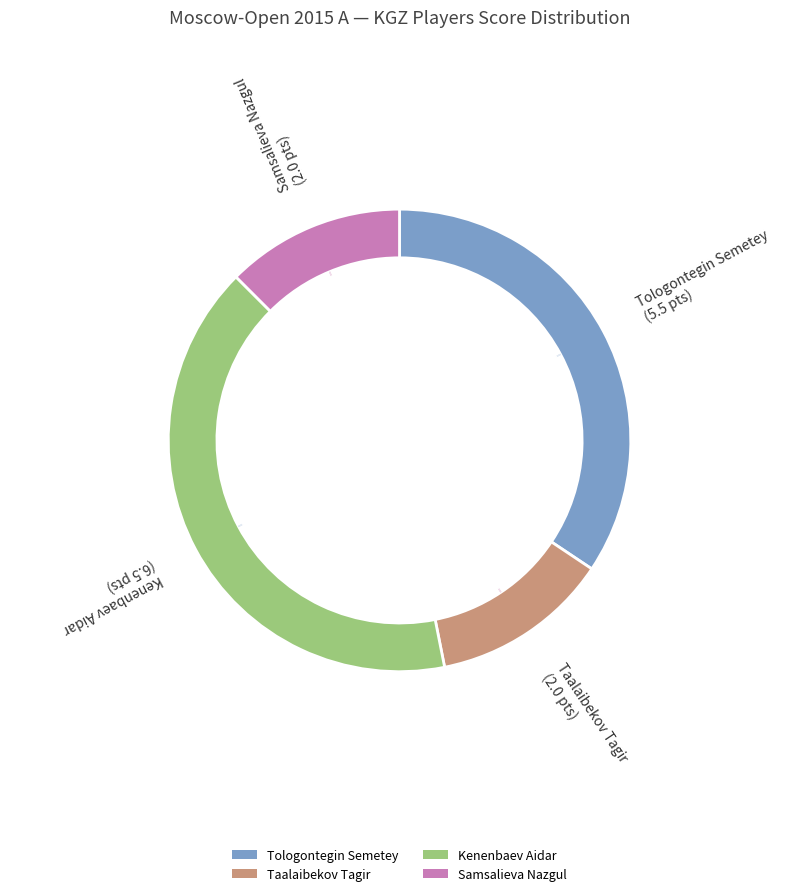

To the nearest percent, what is the combined percentage of Kenenbaev Aidar and Tologontegin Semetey?

75%